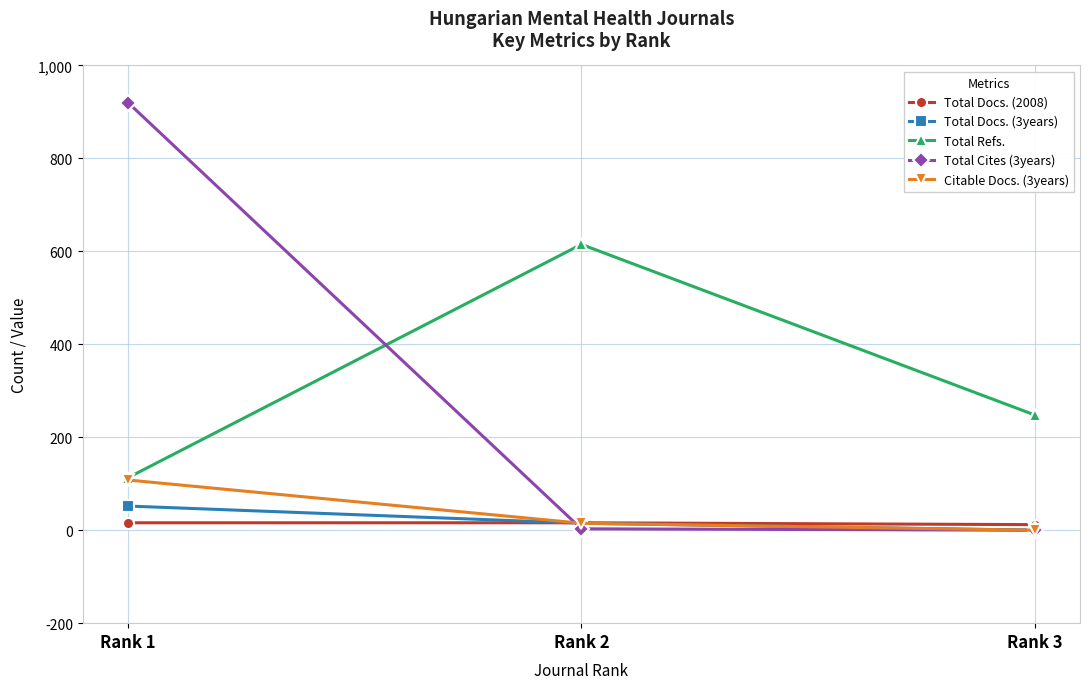

Which series has the widest spread of values?

Total Cites (3years)